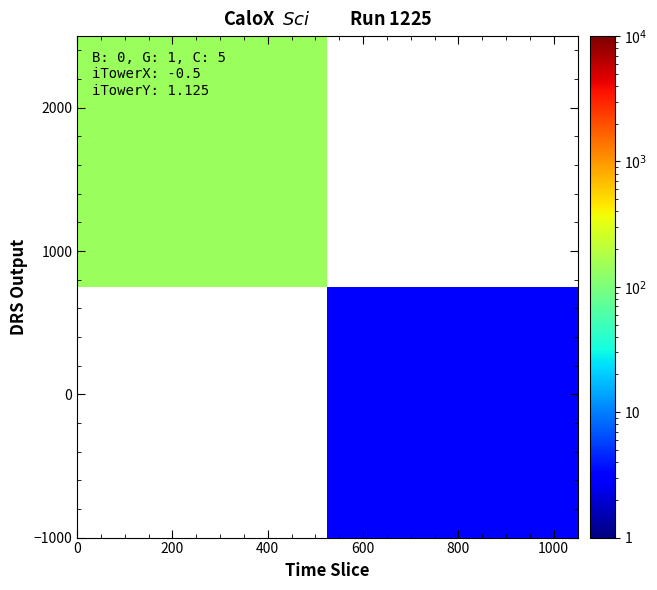

What is the smallest value displayed?

3.0